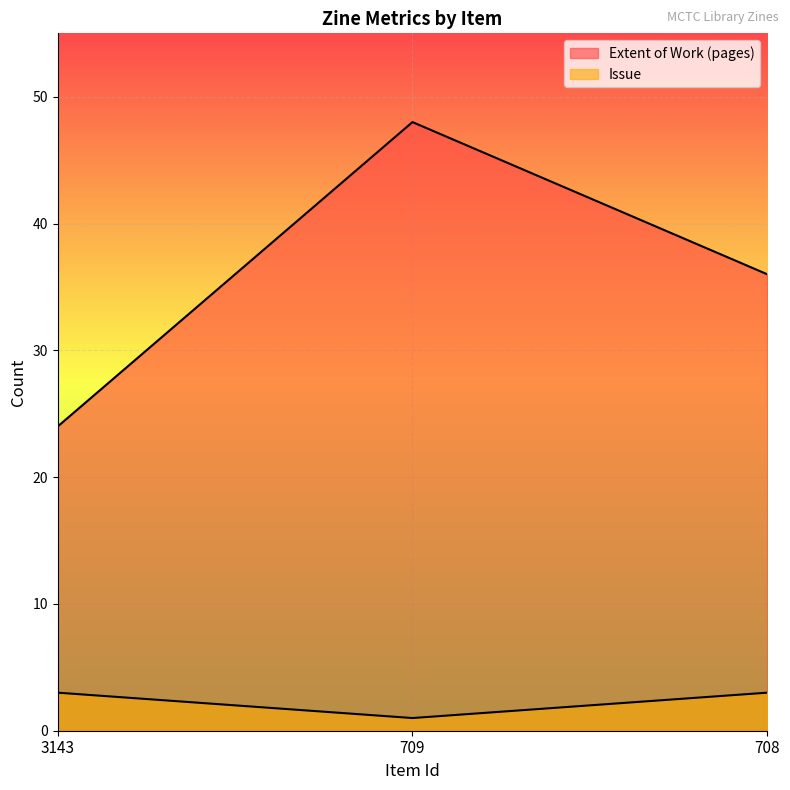

The Extent of Work (pages) series shows 33 at 3143. True or false?

False